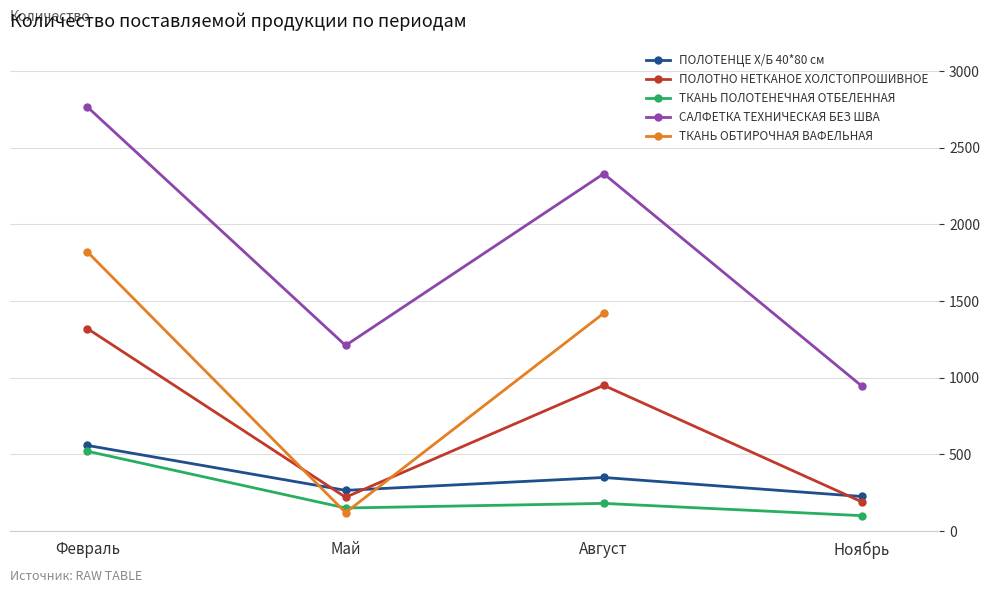

Rank the series at Февраль from highest to lowest value.

САЛФЕТКА ТЕХНИЧЕСКАЯ БЕЗ ШВА, ТКАНЬ ОБТИРОЧНАЯ ВАФЕЛЬНАЯ, ПОЛОТНО НЕТКАНОЕ ХОЛСТОПРОШИВНОЕ, ПОЛОТЕНЦЕ Х/Б 40*80 см, ТКАНЬ ПОЛОТЕНЕЧНАЯ ОТБЕЛЕННАЯ